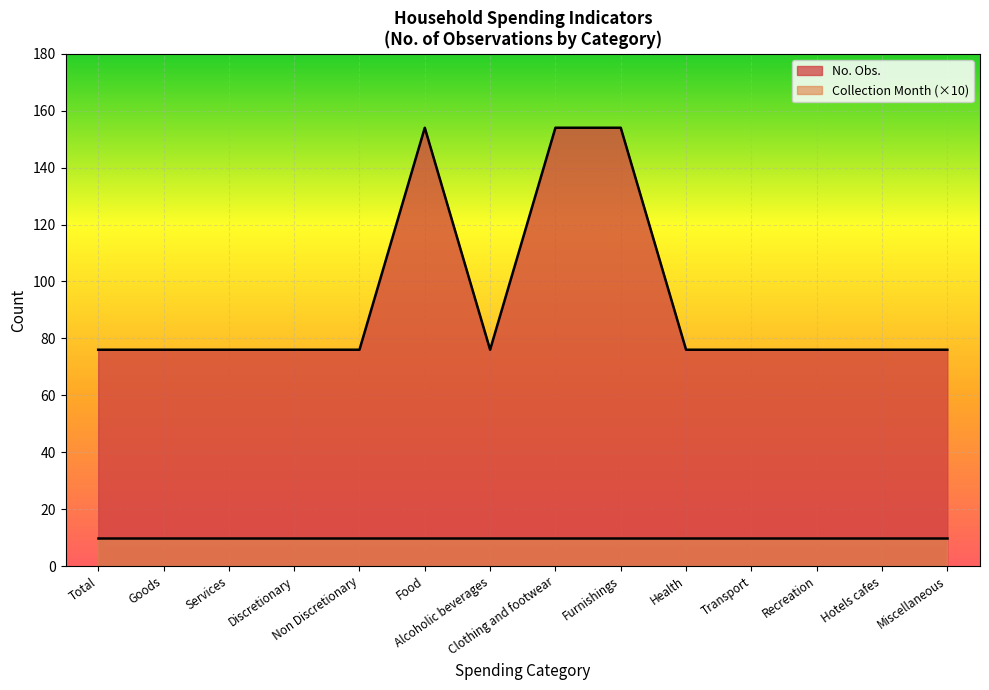

List the labels in order of value, largest first.

Food, Clothing and footwear, Furnishings, Total, Goods, Services, Discretionary, Non Discretionary, Alcoholic beverages, Health, Transport, Recreation, Hotels cafes, Miscellaneous